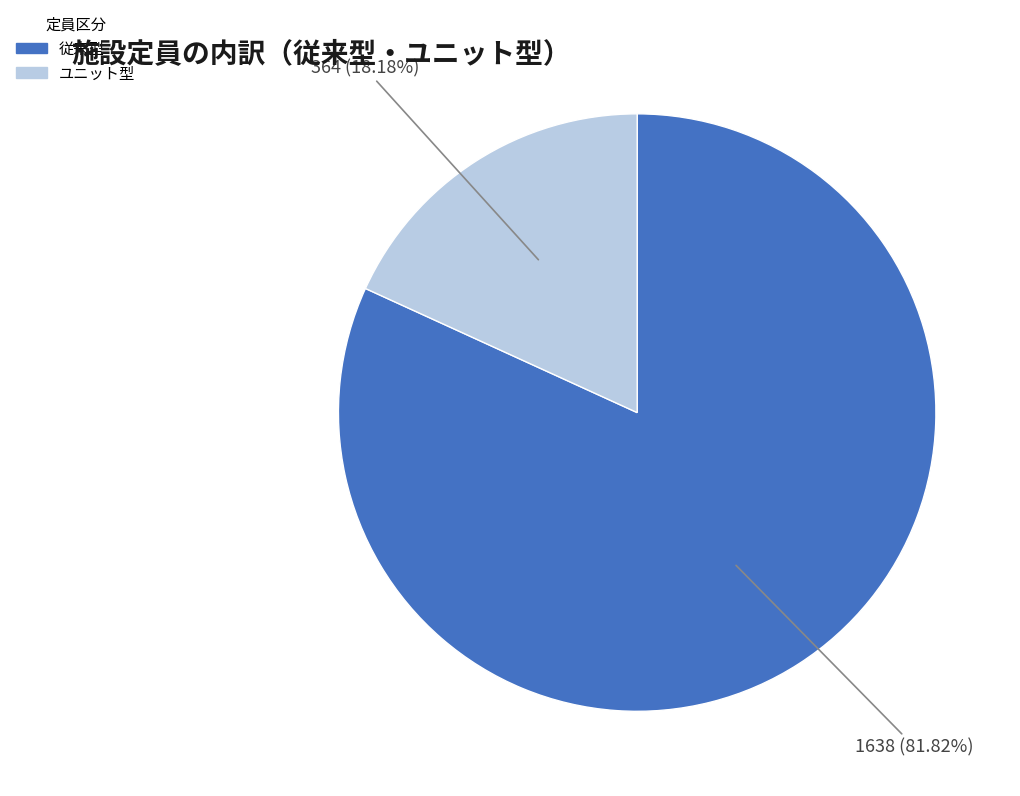

Do ユニット型 and 従来型 together represent more than half of the pie?

Yes